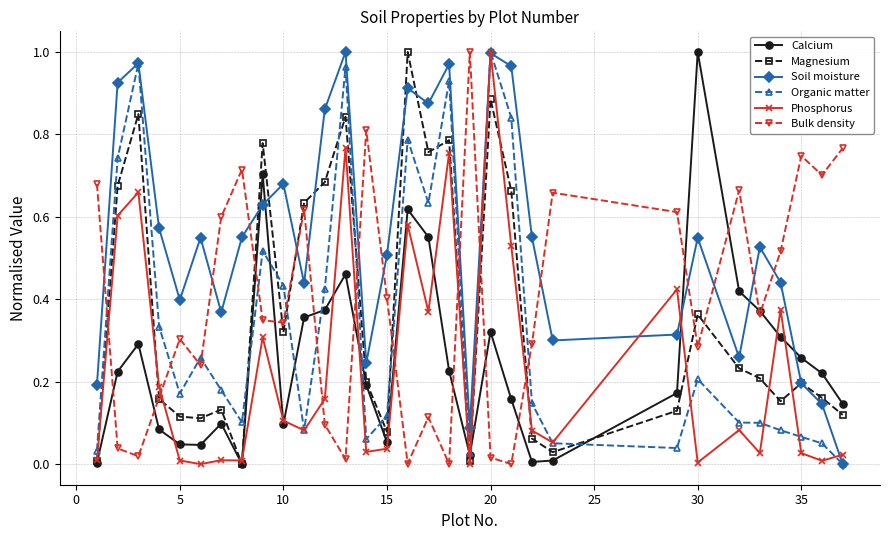

How many data points does each series have?

31